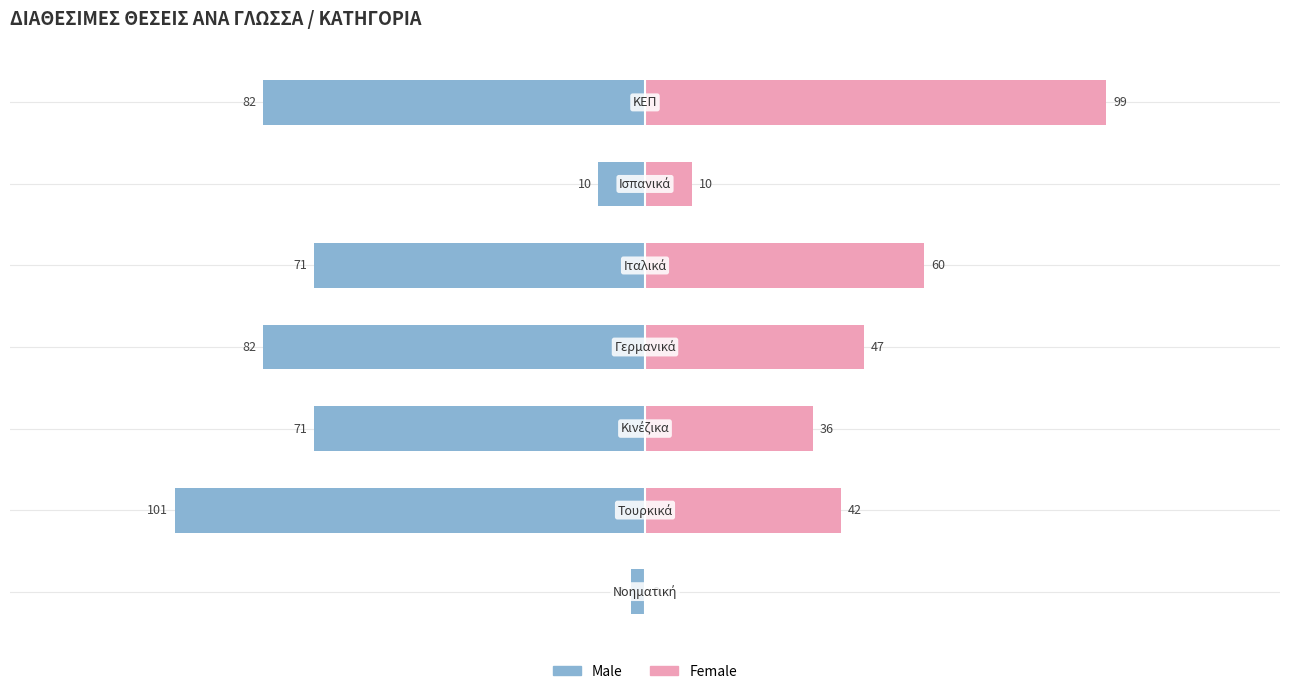

Which series changed the most between 2 and 3?

Male